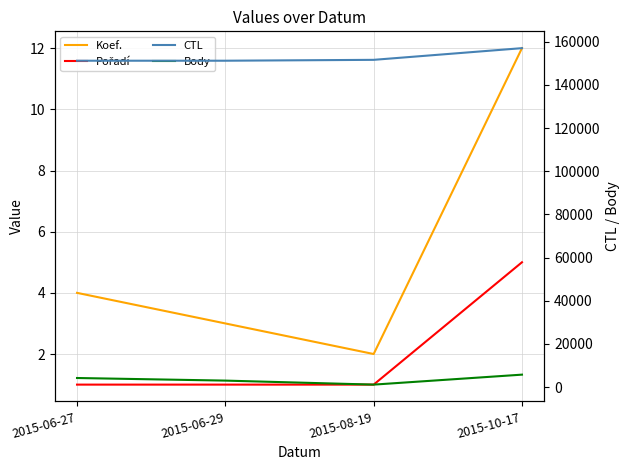

True or false: CTL and Koef. intersect in this chart.

False